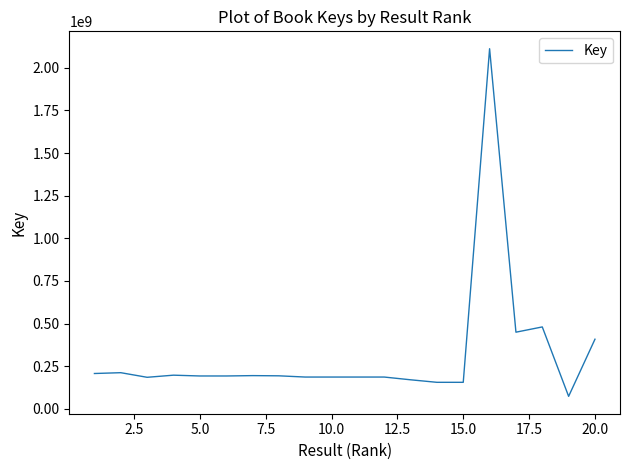

What is the smallest value displayed?

73275788